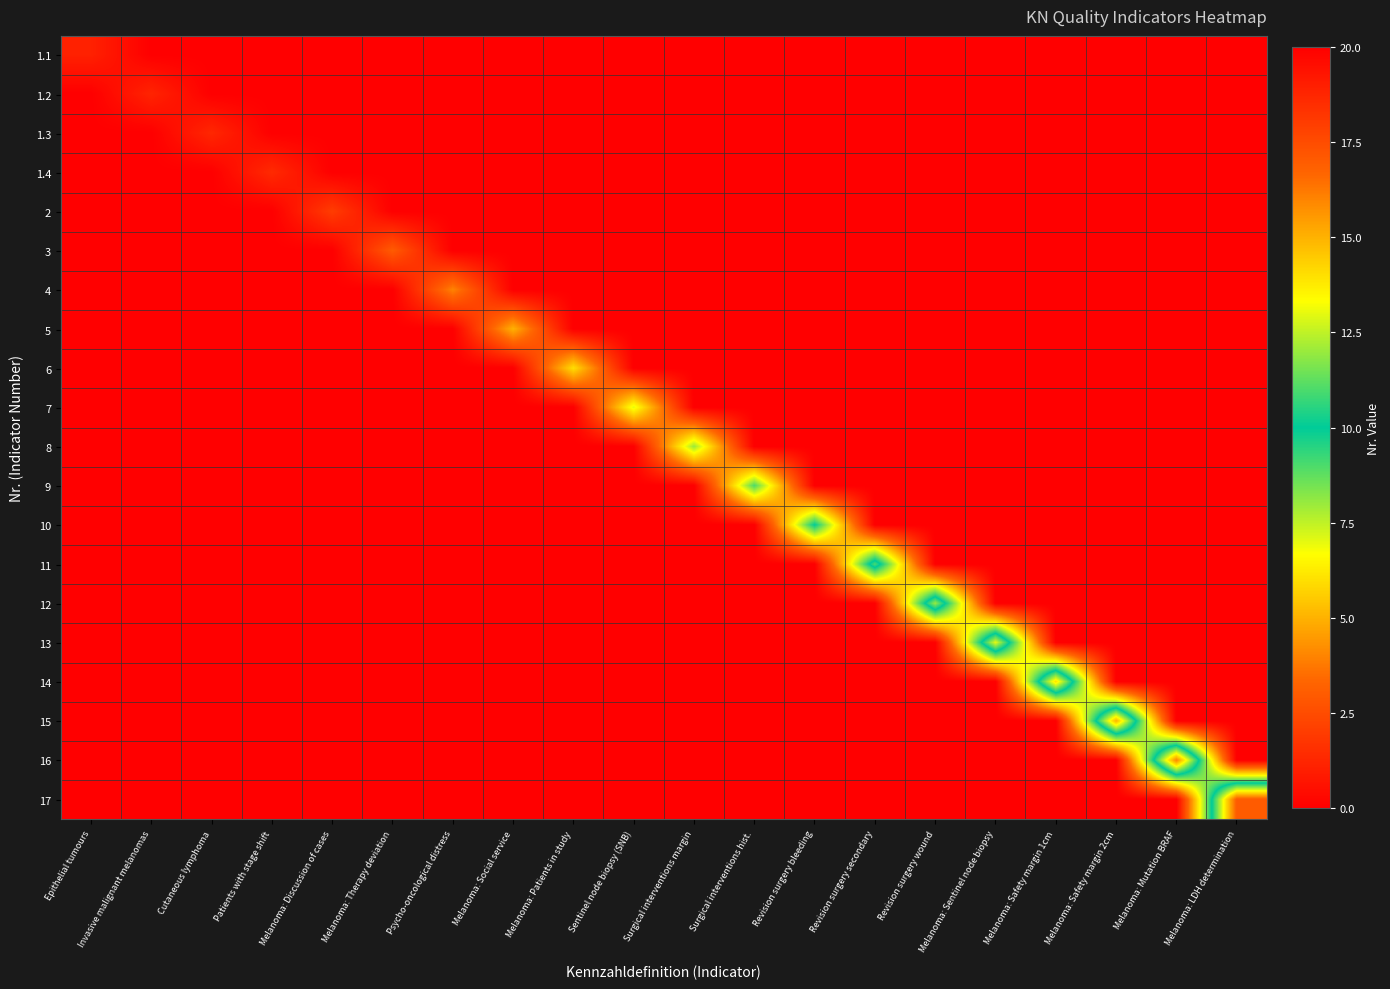

At Melanoma: Social service, list the series in order from smallest to largest.

1.1, 1.2, 1.3, 1.4, 2, 3, 4, 6, 7, 8, 9, 10, 11, 12, 13, 14, 15, 16, 17, 5